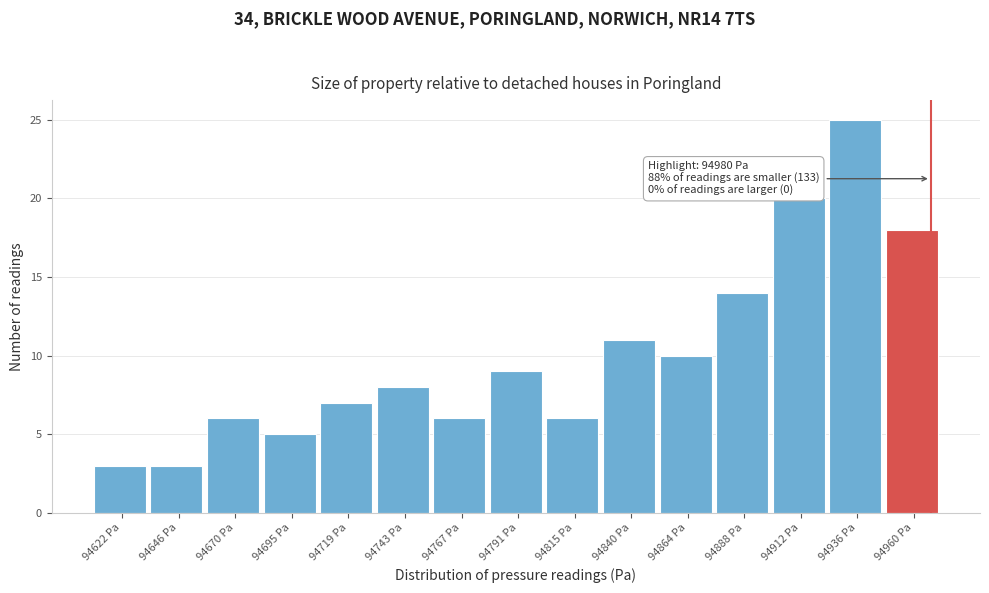

Reading left to right, what are all the values shown in this chart?

3	3	6	5	7	8	6	9	6	11	10	14	20	25	18